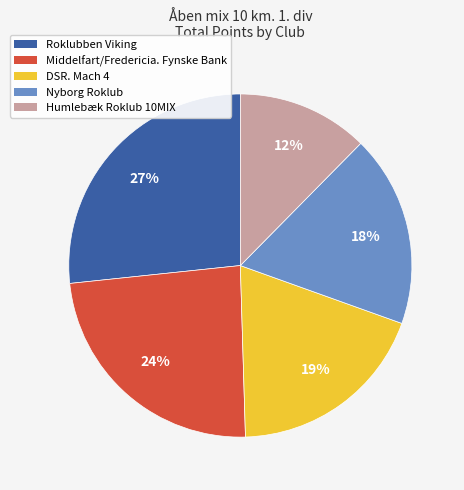

Count the number of slices in the pie.

5